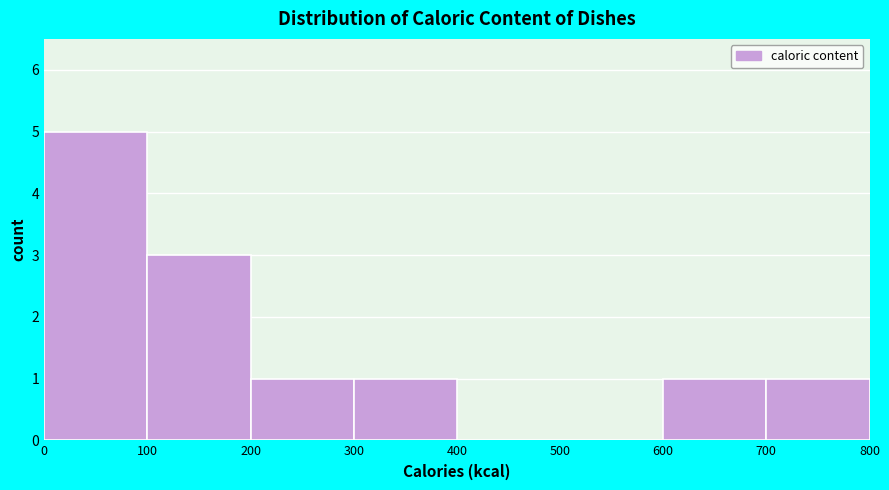

Reading left to right, list every bar in this chart as the range it spans on the x-axis followed by its height. The values are not printed on the chart, so give them approximately, as read against the axis.

0 to 100: 5
100 to 200: 3
200 to 300: 1
300 to 400: 1
400 to 500: 0
500 to 600: 0
600 to 700: 1
700 to 800: 1